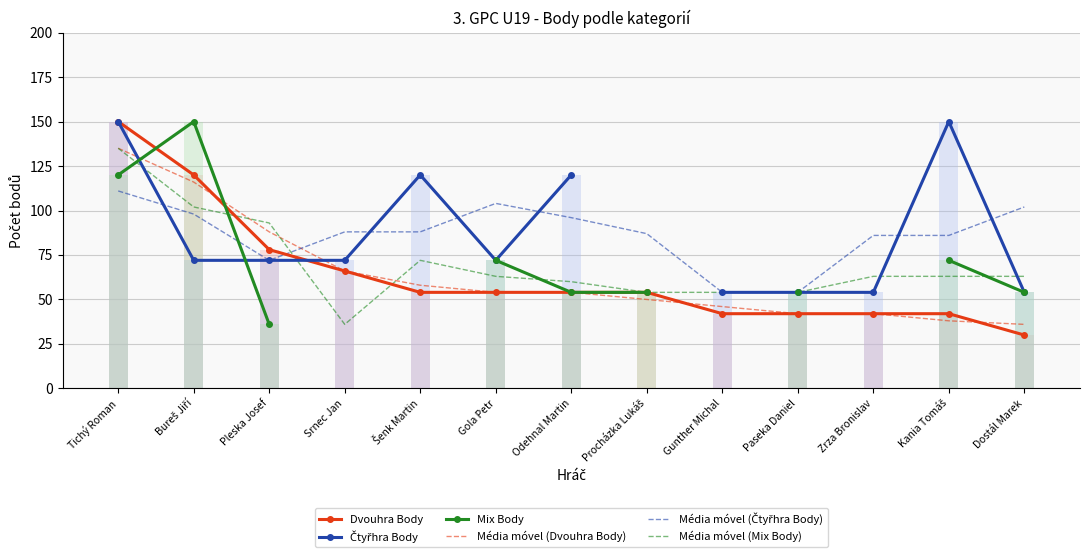

What is the label of the 7th bar from the right?

Odehnal Martin